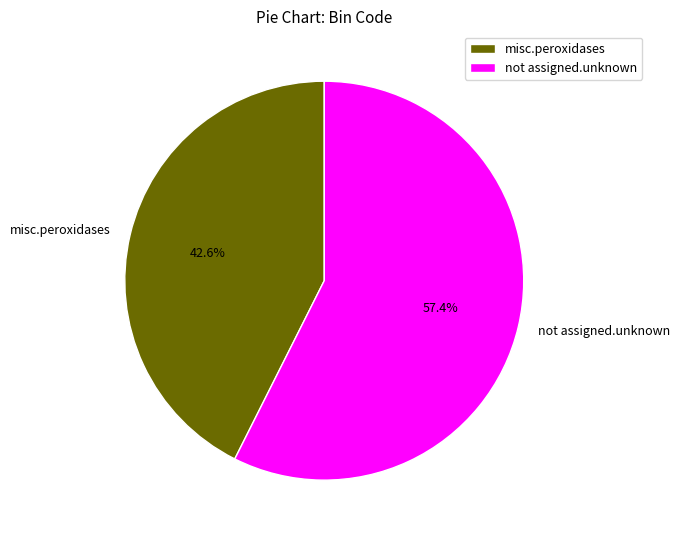

Which category has the biggest portion of the pie?

not assigned.unknown